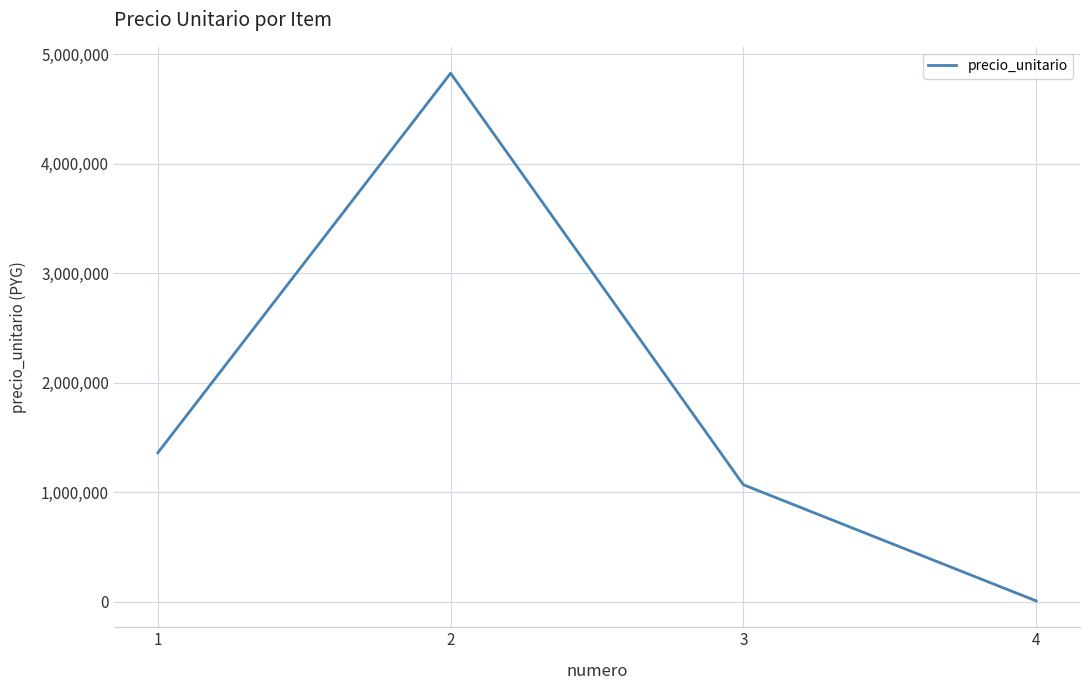

True or false: there are more than 1 points higher than both neighbors.

False